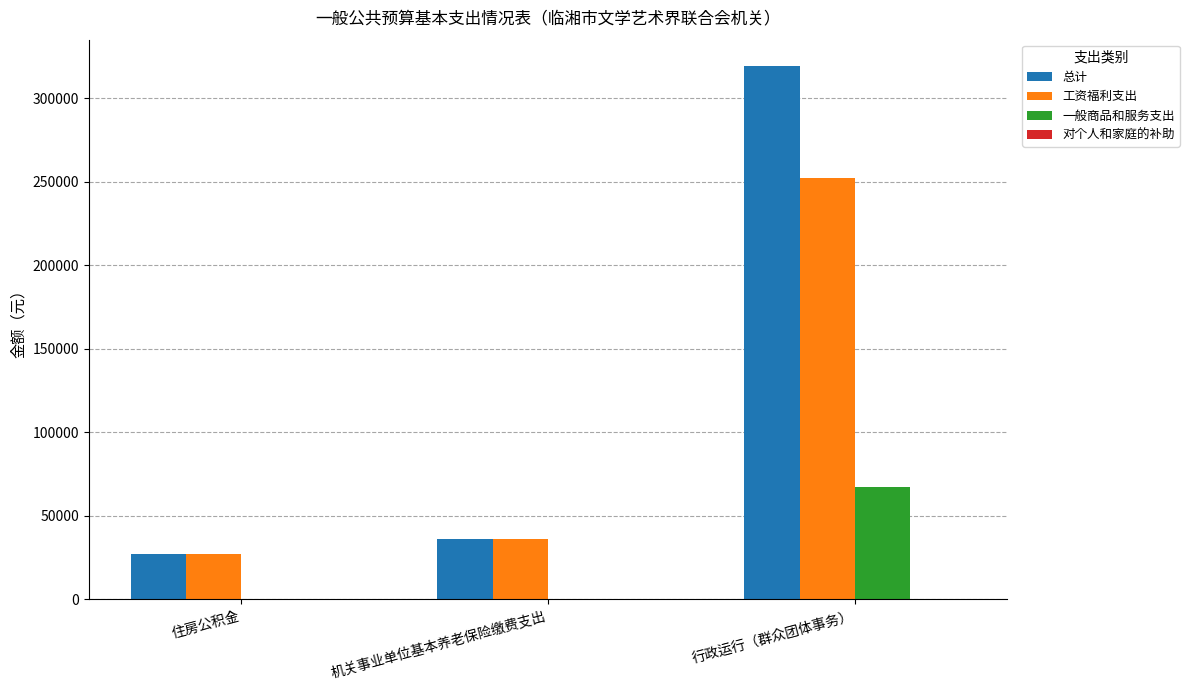

At which category does the chart reach its peak across all series?

行政运行（群众团体事务）